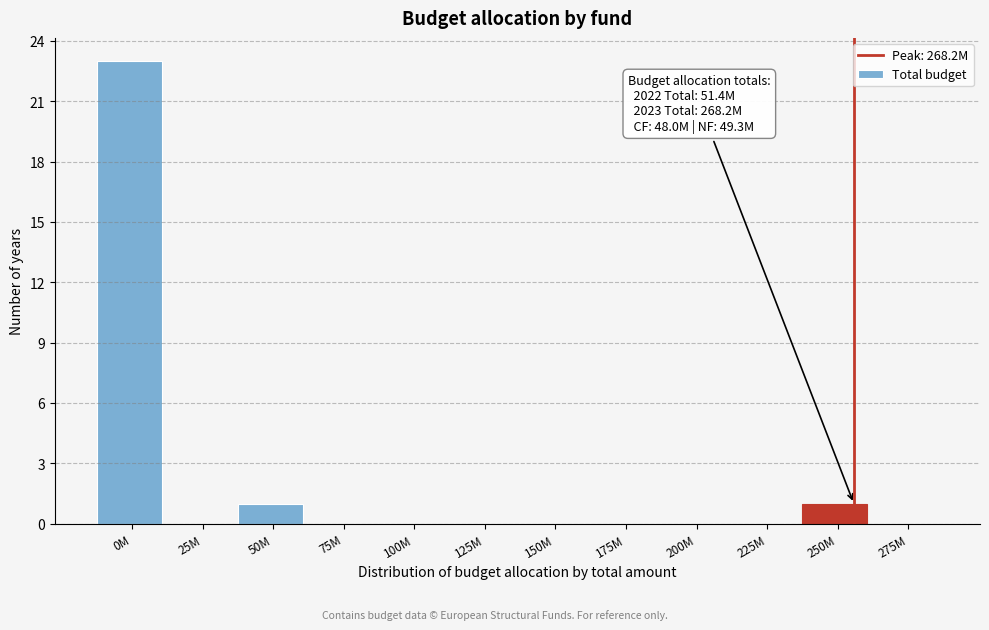

Reading left to right, what are all the values shown in this chart?

0M=23	25M=0	50M=1	75M=0	100M=0	125M=0	150M=0	175M=0	200M=0	225M=0	250M=1	275M=0